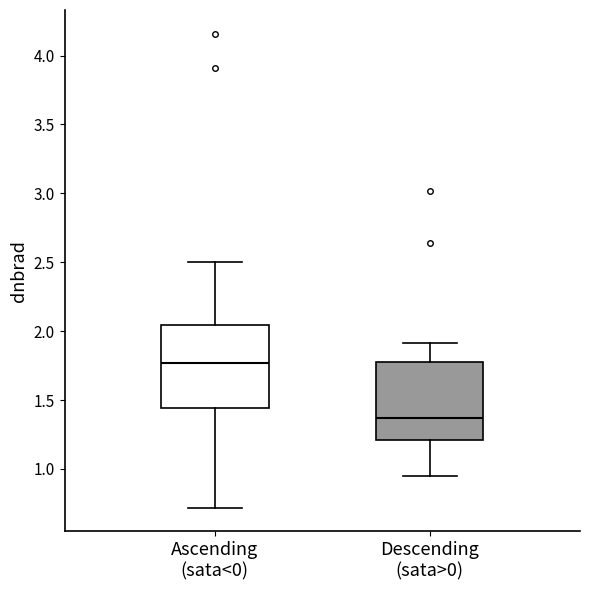

Where does the upper whisker of the box for Ascending (sata<0) end on the y-axis? The values are not printed on the chart, so give them approximately, as read against the axis.

2.50